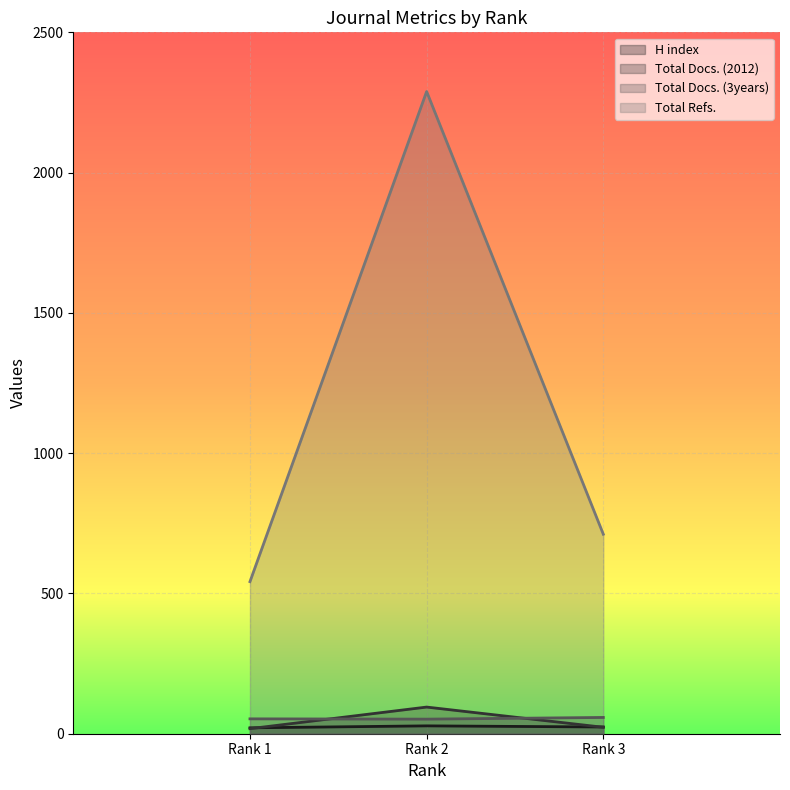

Is the value of Total Docs. (2012) at Rank 2 greater than the value of Total Refs. at Rank 1?

No